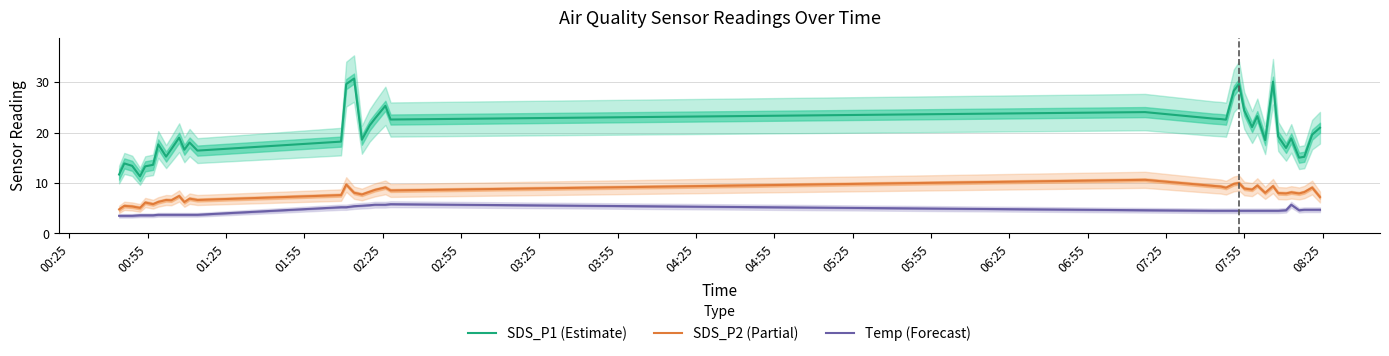

How many lines are shown in the chart?

3